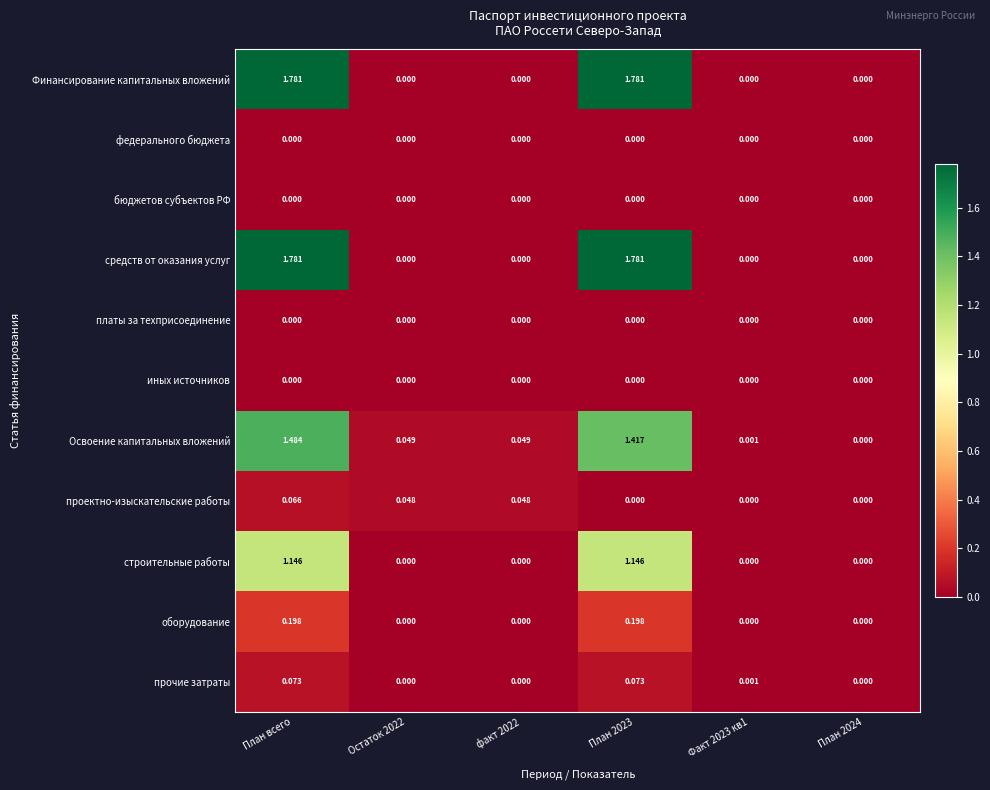

What is the total value across all series at План 2023?

6.4